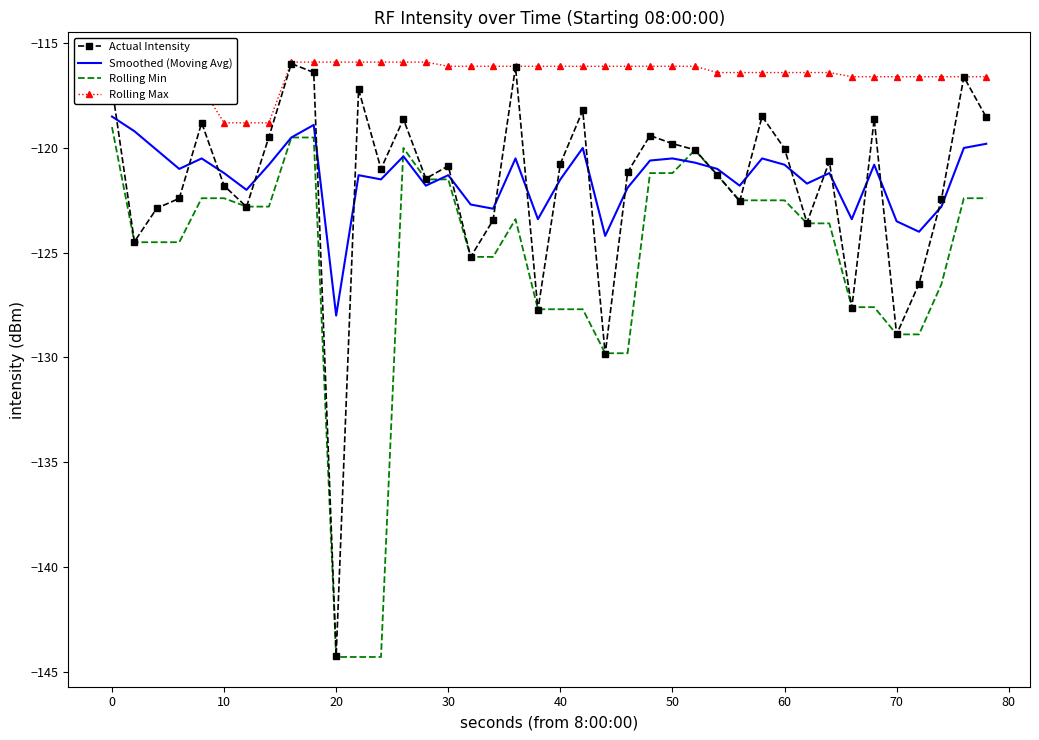

Which series has the widest spread of values?

Actual Intensity